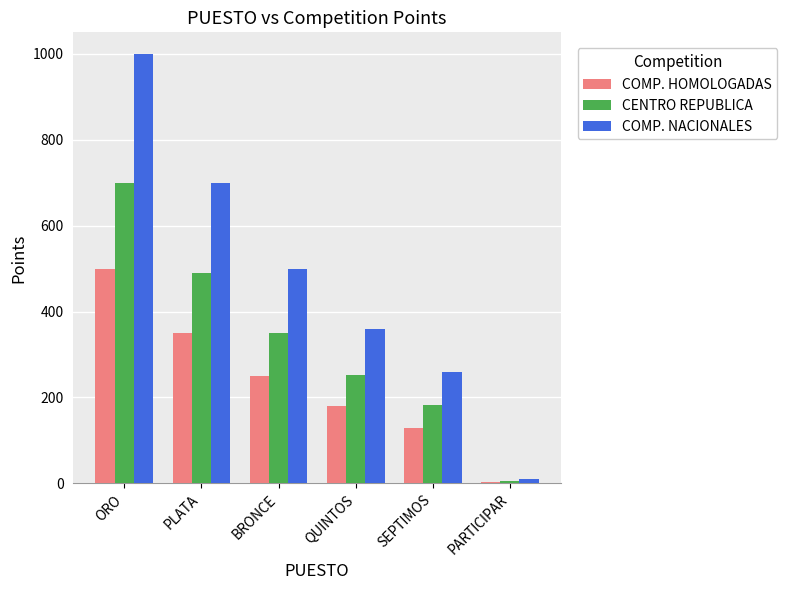

Which series has the largest total across all categories?

COMP. NACIONALES